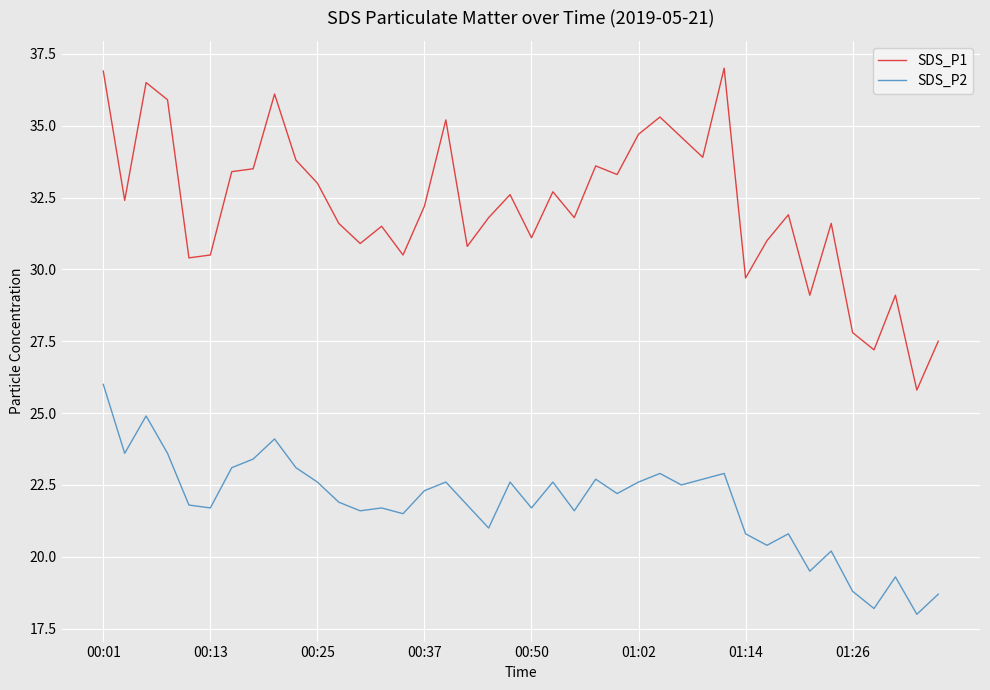

Rank the series by their maximum value, from highest to lowest.

SDS_P1, SDS_P2